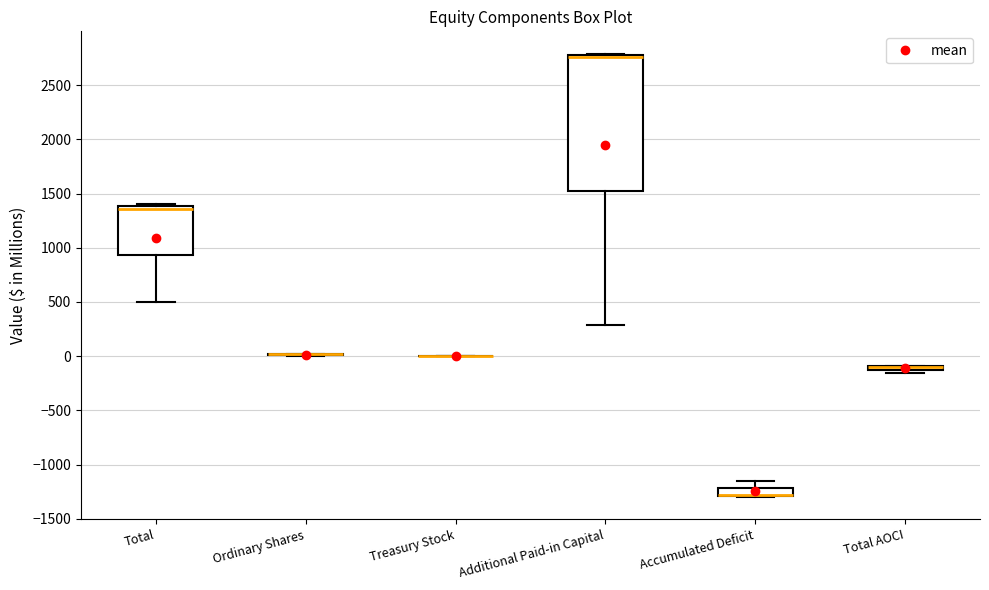

Where is the lower edge of the box for Total AOCI on the y-axis? The values are not printed on the chart, so give them approximately, as read against the axis.

-150